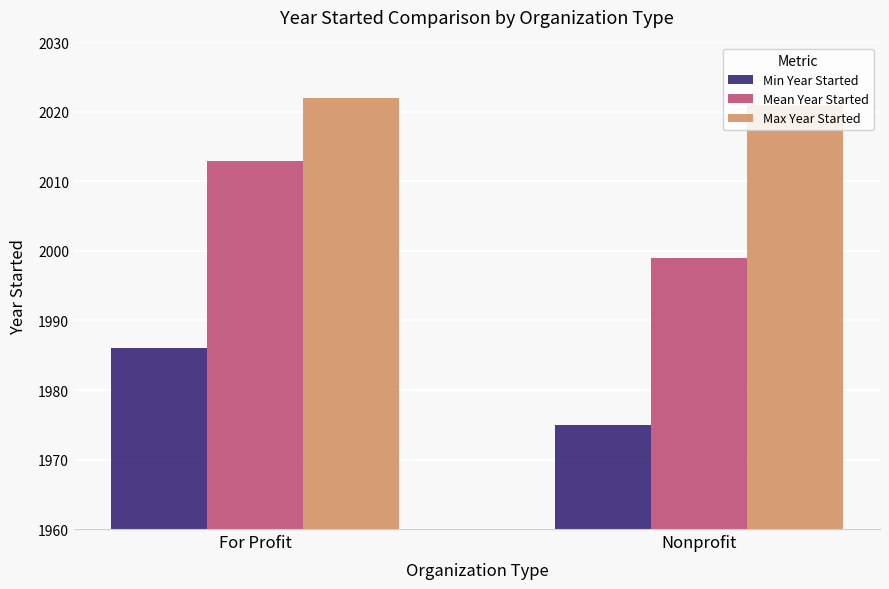

How many Mean Year Started values are between 1999 and 2013?

2